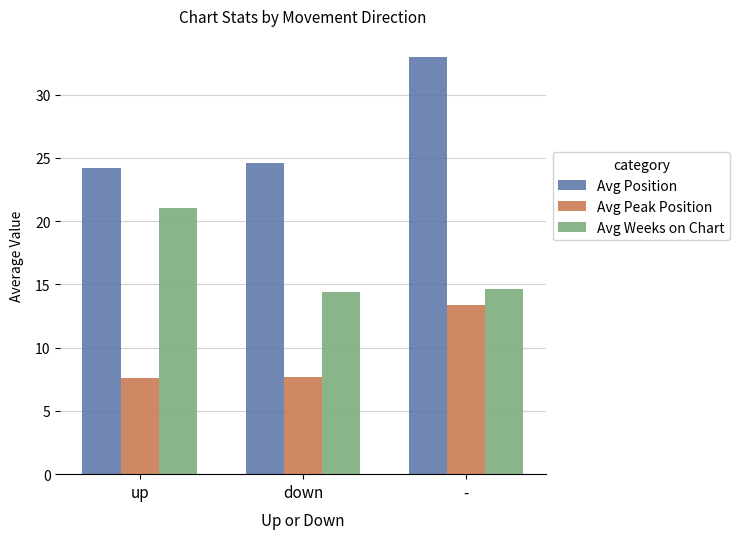

What is the greatest value displayed?

33.0